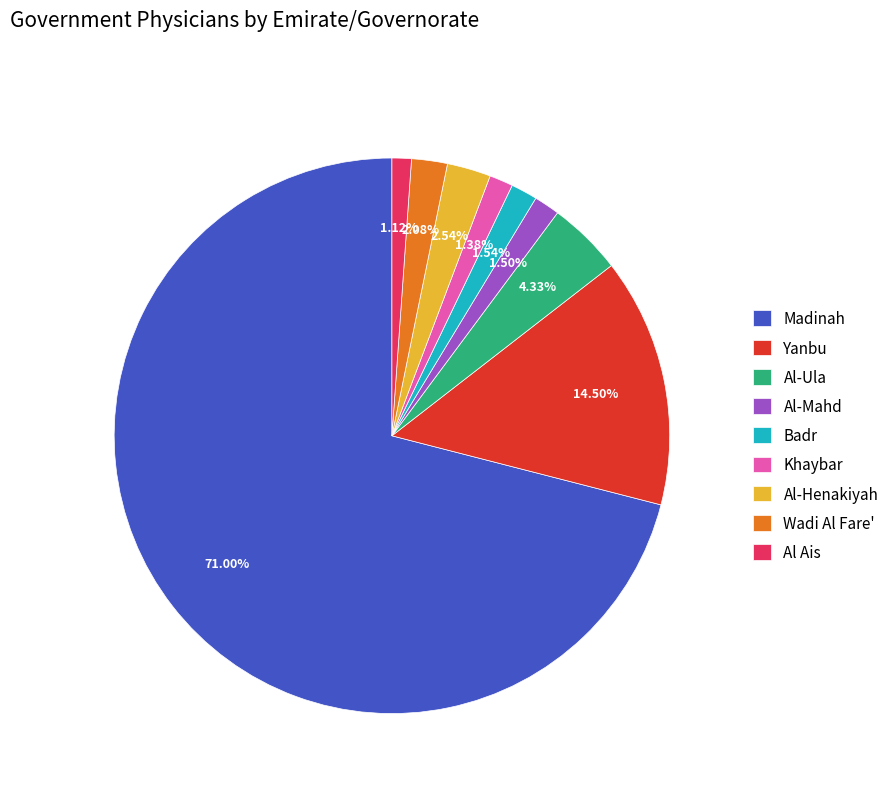

True or false: Al-Henakiyah accounts for 17% of the total.

False